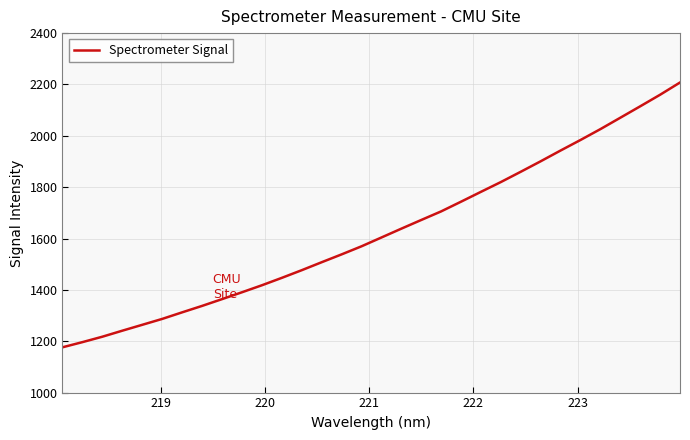

Does the chart have visible grid lines?

Yes